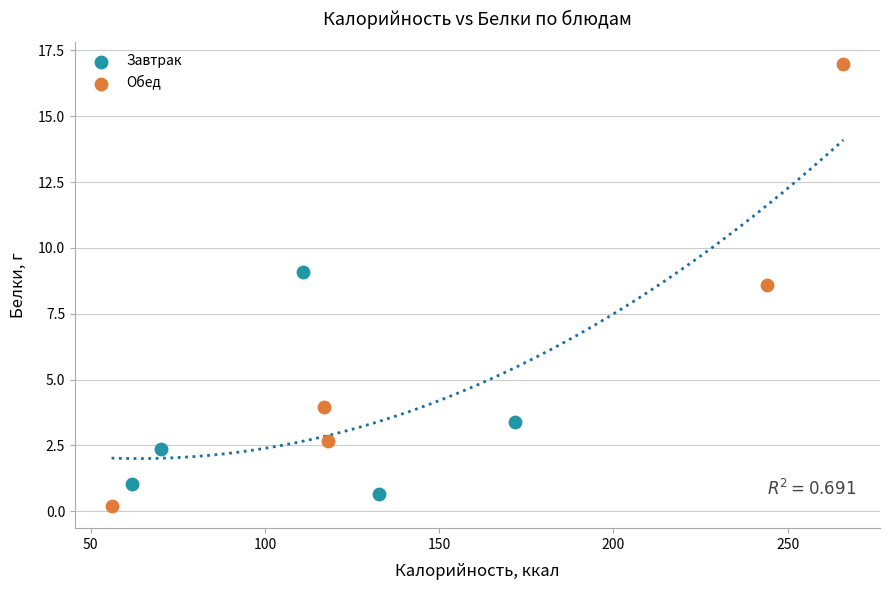

What are all the series names shown in the legend?

Завтрак, Обед